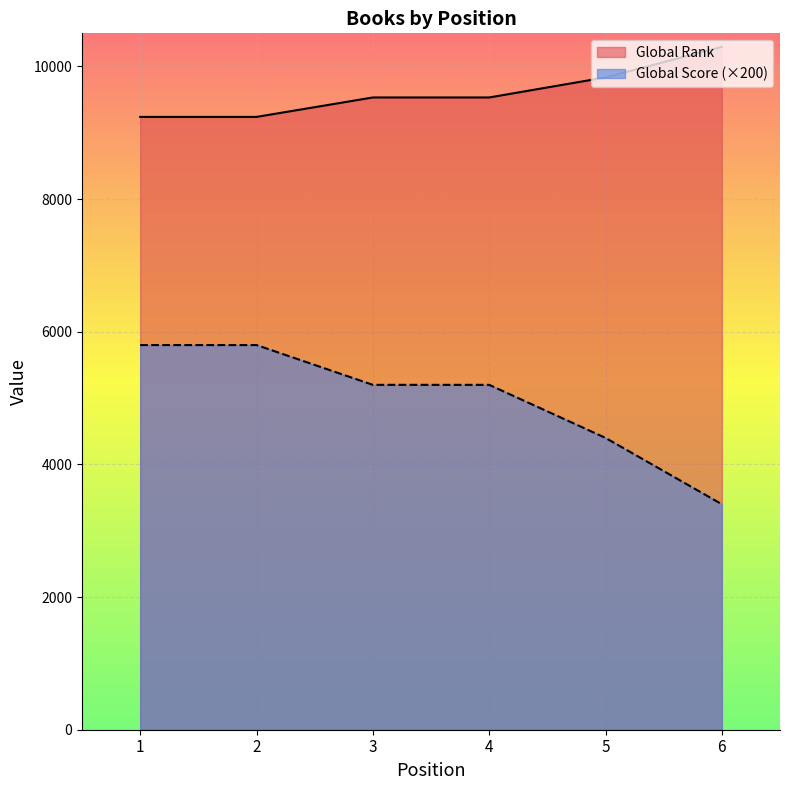

What is the difference between the maximum and minimum values in the Global Rank series?

1056